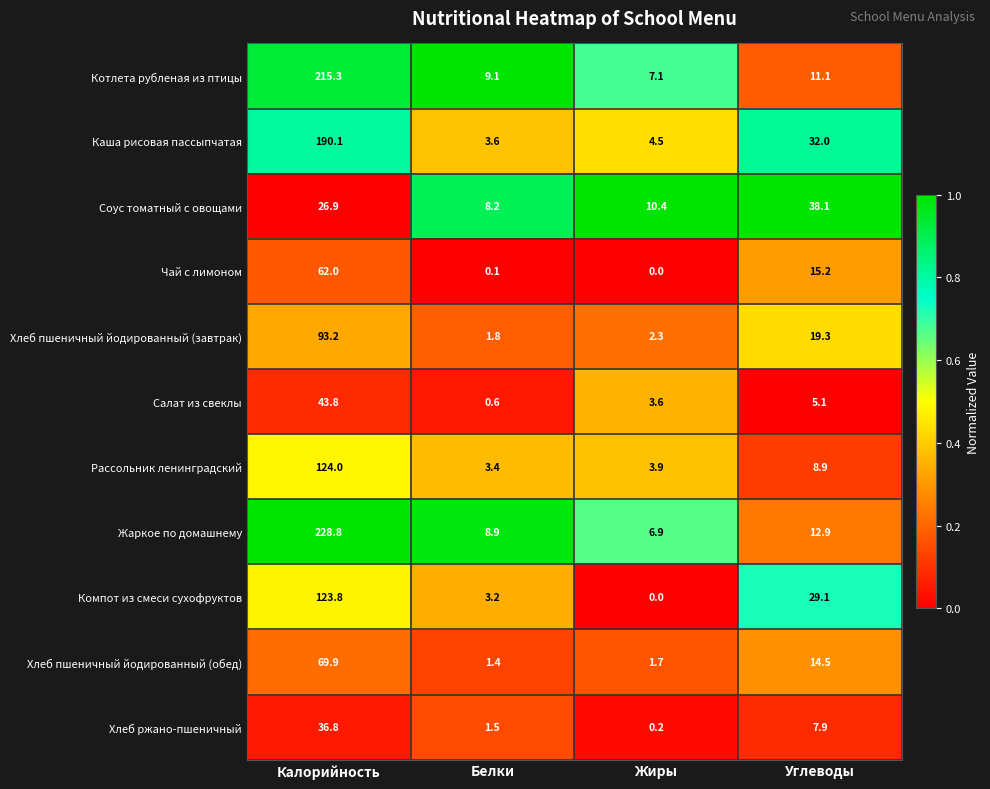

Which label corresponds to the smallest value in the chart?

Жиры